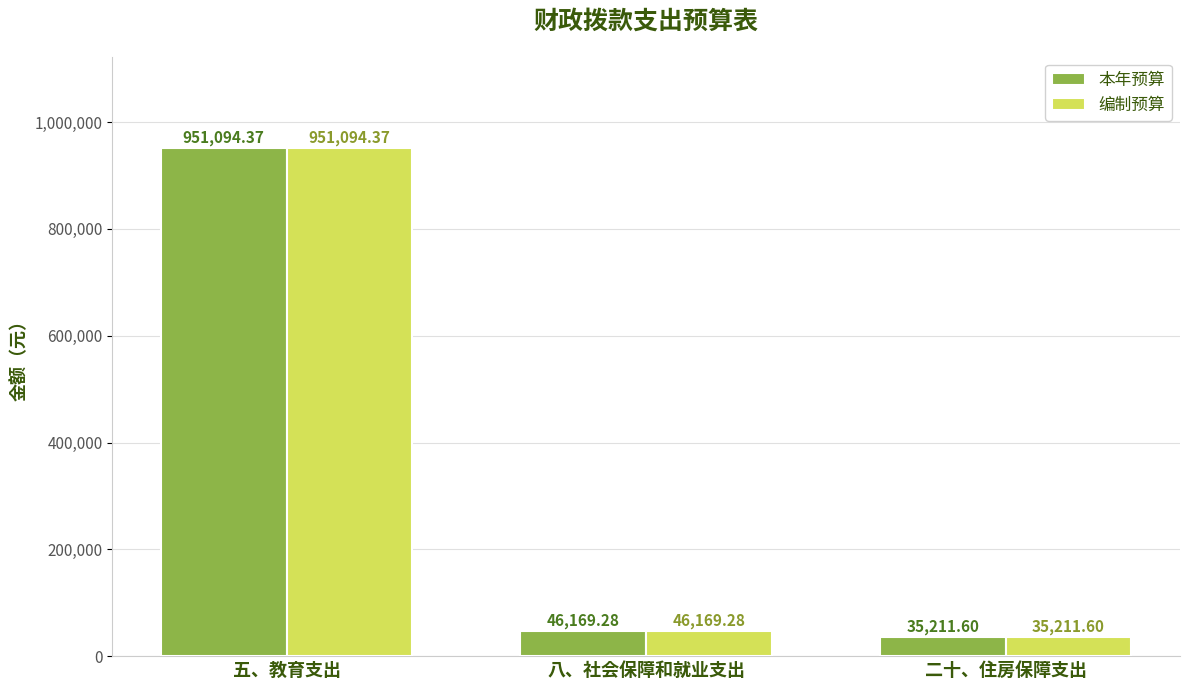

What is the difference between the maximum and second lowest values in the 编制预算 series?

904925.1